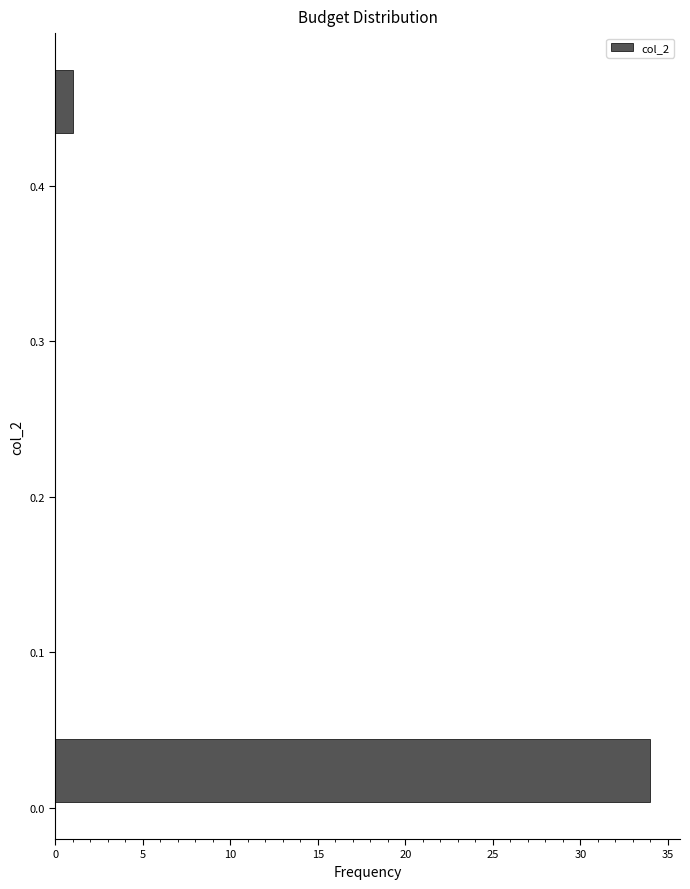

Reading bottom to top, transcribe this chart: for each bar, give the range it covers on the y-axis and its length. Neither the bar edges nor the lengths are printed on the chart, so give them approximately, as read against the axes.

0.00 to 0.05: 34
0.05 to 0.10: 0
0.10 to 0.14: 0
0.14 to 0.19: 0
0.19 to 0.24: 0
0.24 to 0.29: 0
0.29 to 0.33: 0
0.33 to 0.38: 0
0.38 to 0.43: 0
0.43 to 0.48: 1